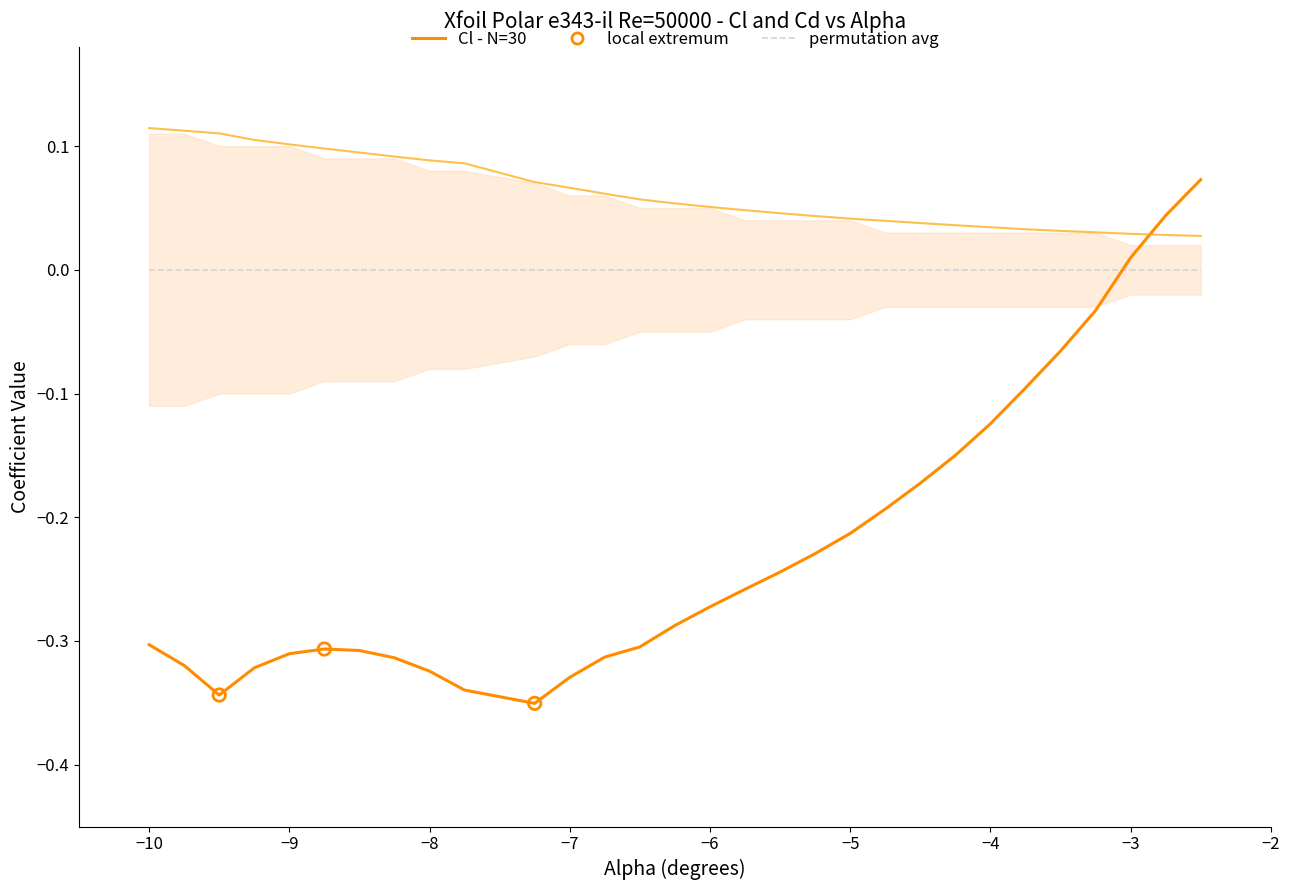

Is the value of Cl - N=30 at 14 greater than the value of permutation avg at 16?

No